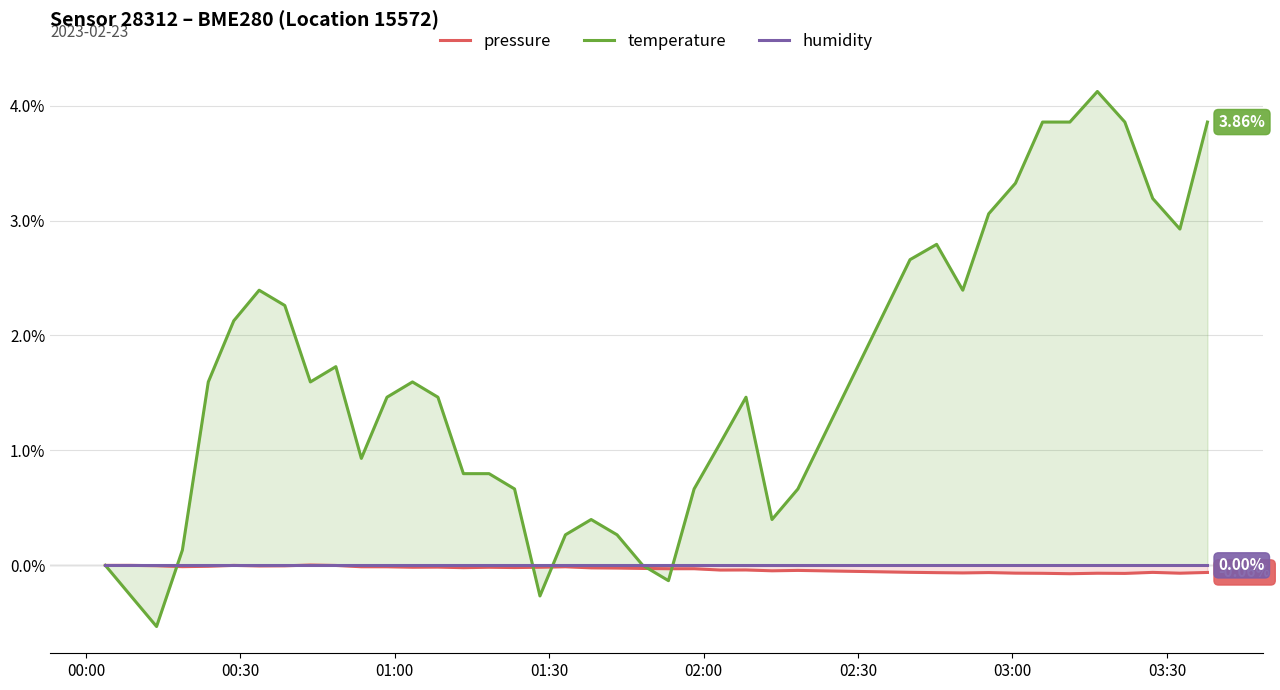

Does the chart have visible grid lines?

Yes